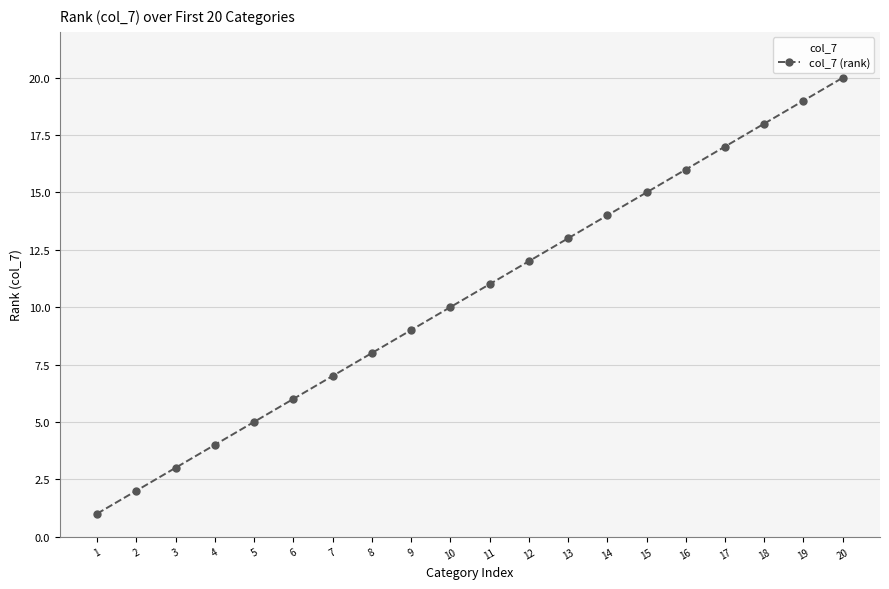

Does the chart display data point markers on the line(s)?

Yes